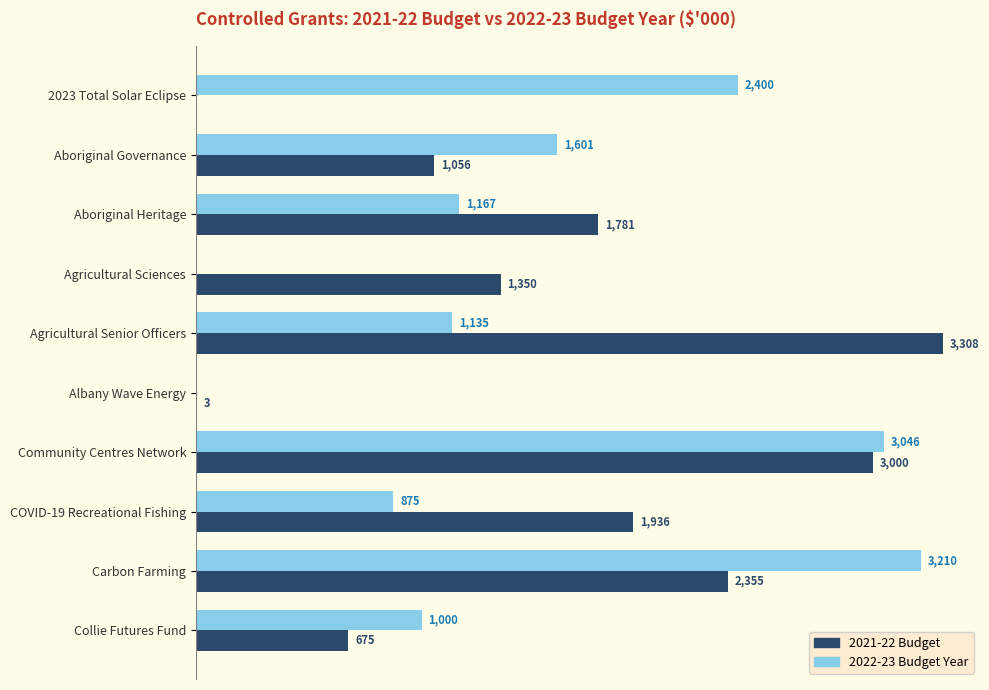

Between Aboriginal Governance and Aboriginal Heritage, which series saw the biggest shift?

2021-22 Budget